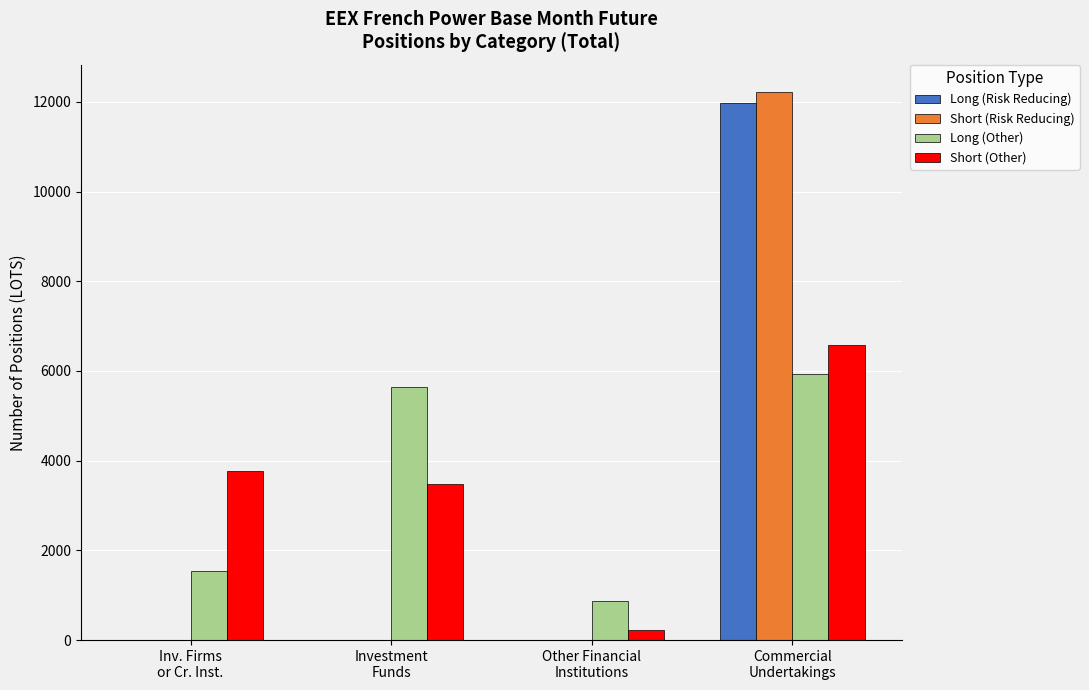

What is the difference between the Short (Other) values at Other Financial
Institutions and Investment
Funds?

3266.0